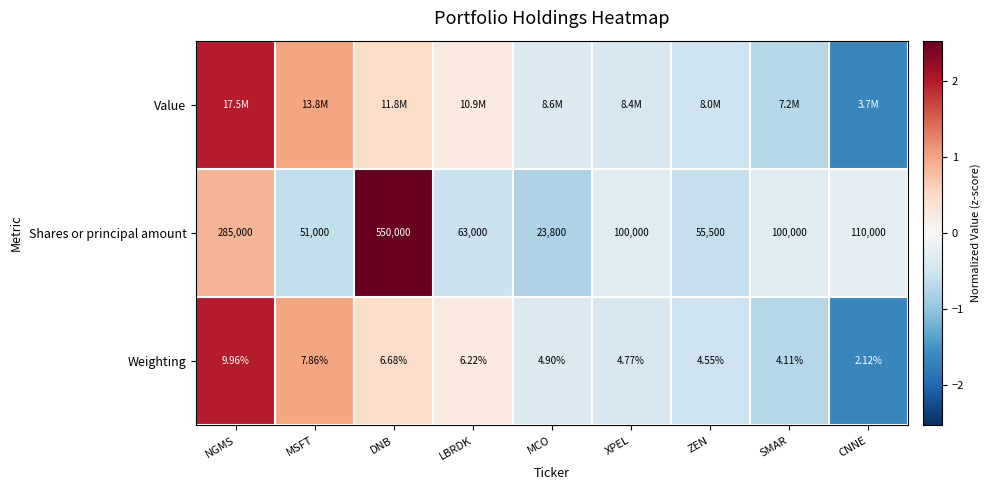

At which label does Shares or principal amount reach its minimum?

MCO